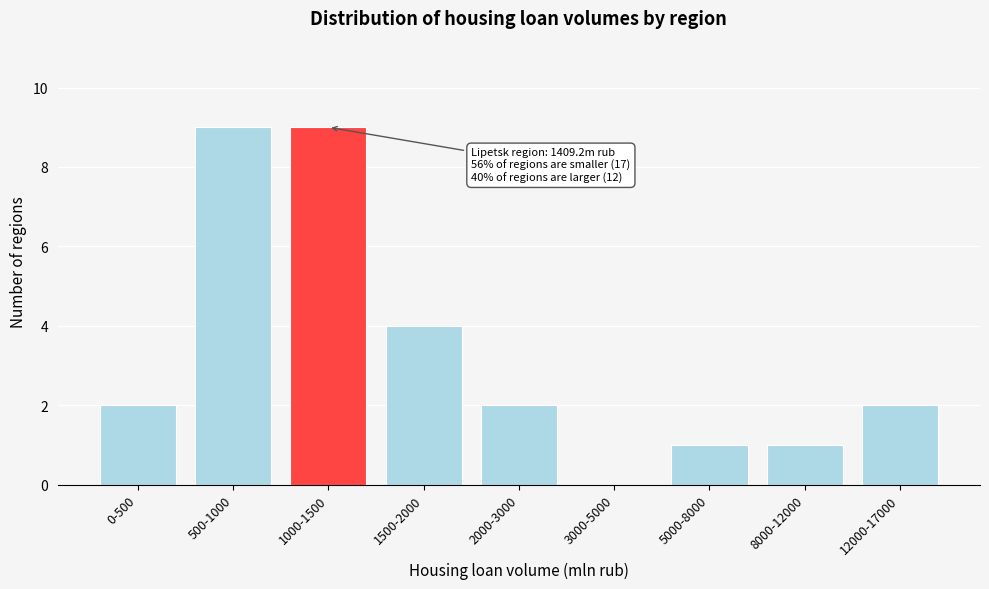

Reading left to right, extract all data points from this chart.

0-500=2	500-1000=9	1000-1500=9	1500-2000=4	2000-3000=2	3000-5000=0	5000-8000=1	8000-12000=1	12000-17000=2